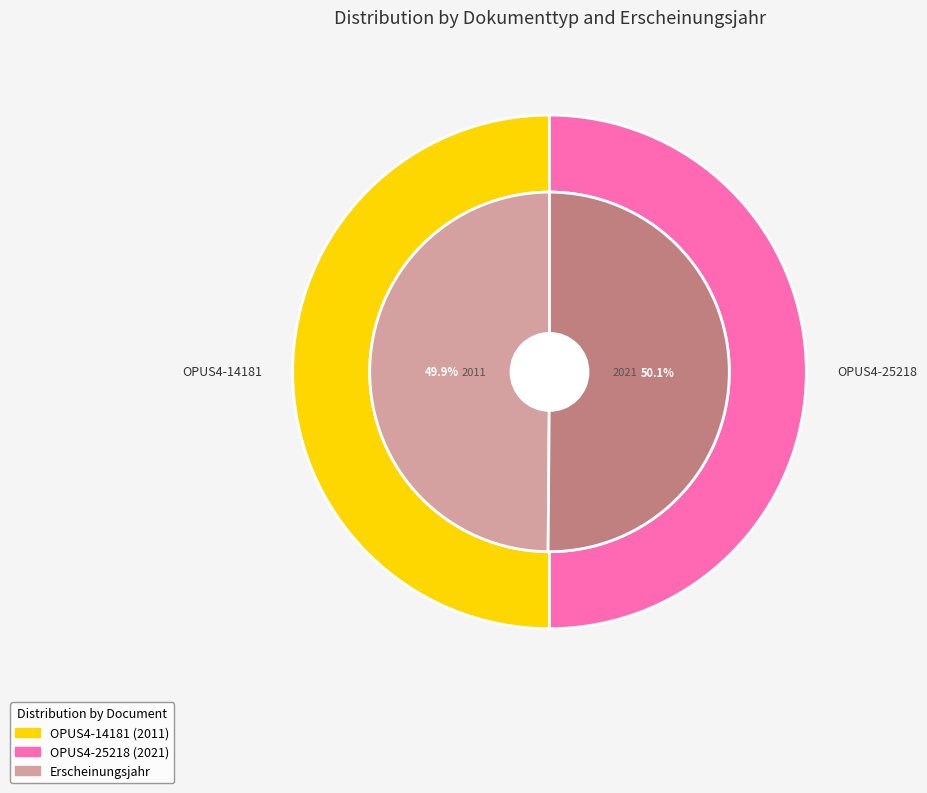

Between Wissenschaftlicher Artikel (2021) and Wissenschaftlicher Artikel (2011), which is larger?

Wissenschaftlicher Artikel (2021)